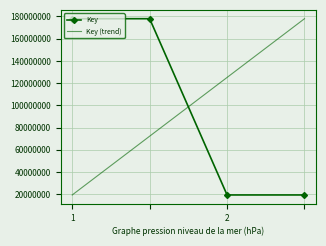

What are all the series names shown in the legend?

Key, Key (trend)